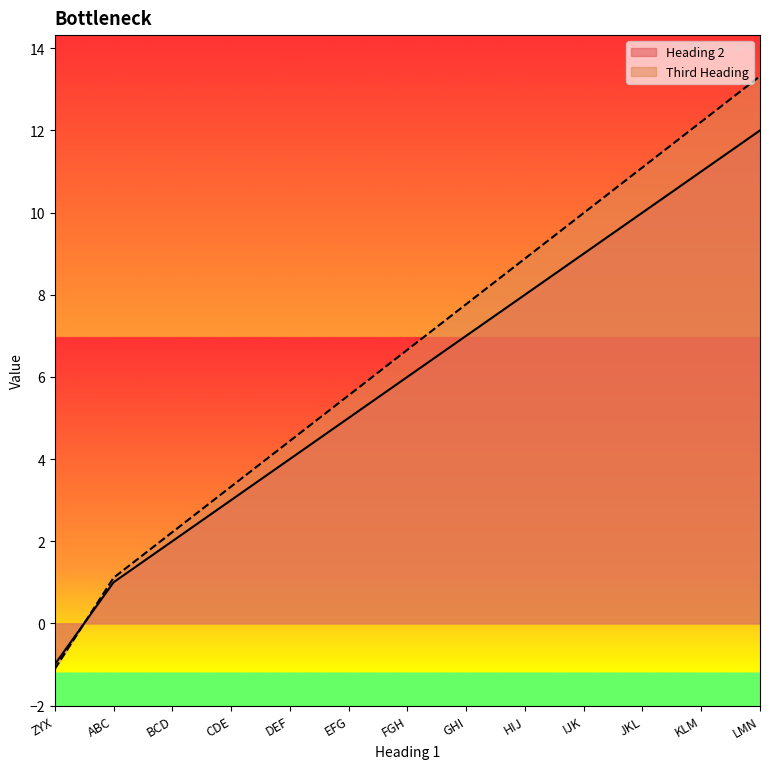

At which label does Heading 2 first exceed 6?

GHI